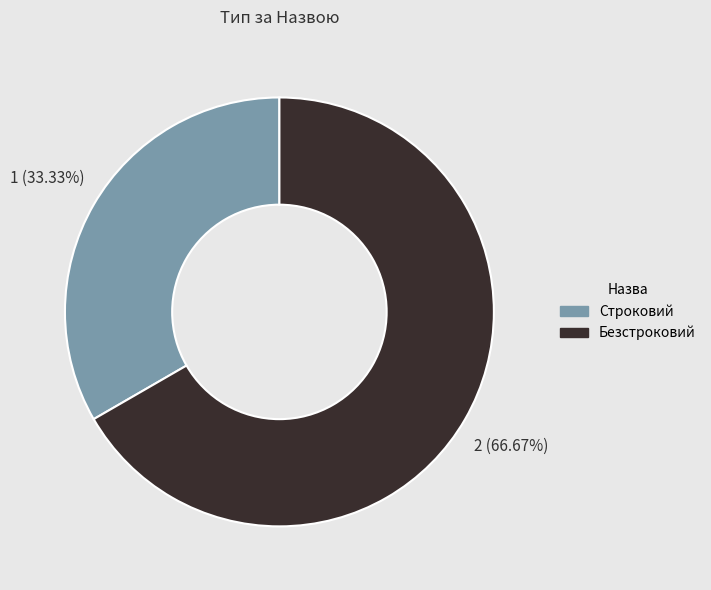

Is there any slice that represents more than half of the pie?

Yes